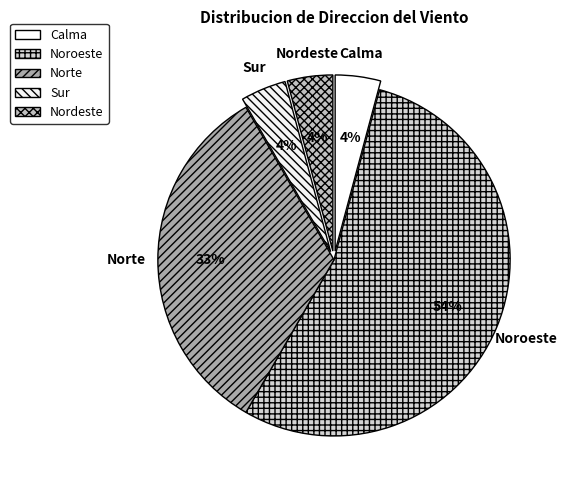

Is it true that Sur is 4% of the pie?

True